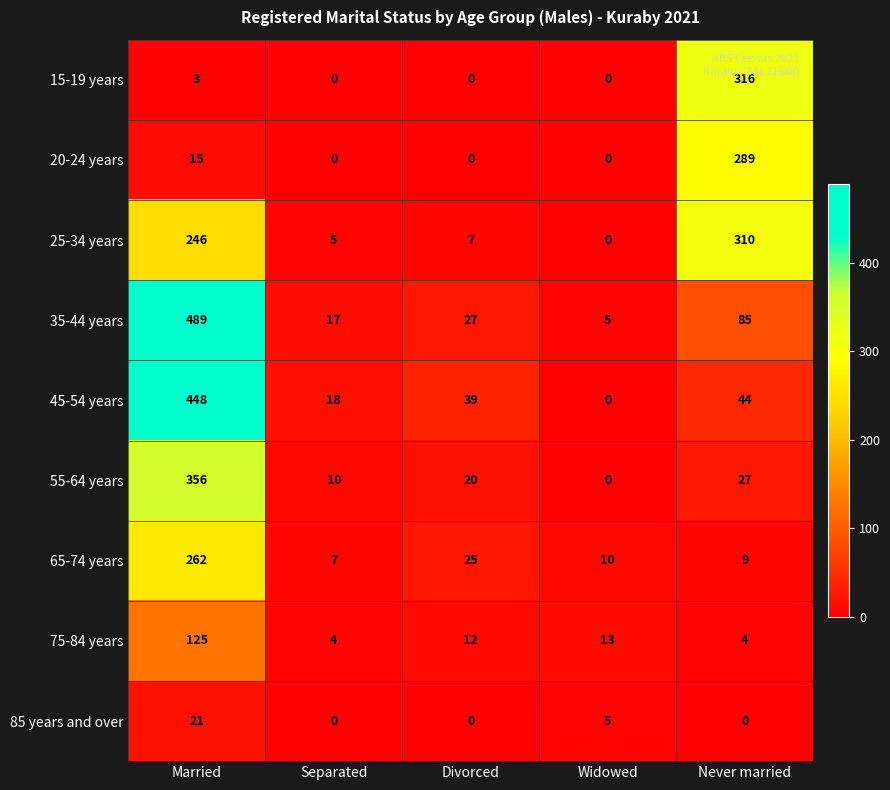

Is it true that 20-24 years equals 166 at Separated?

False